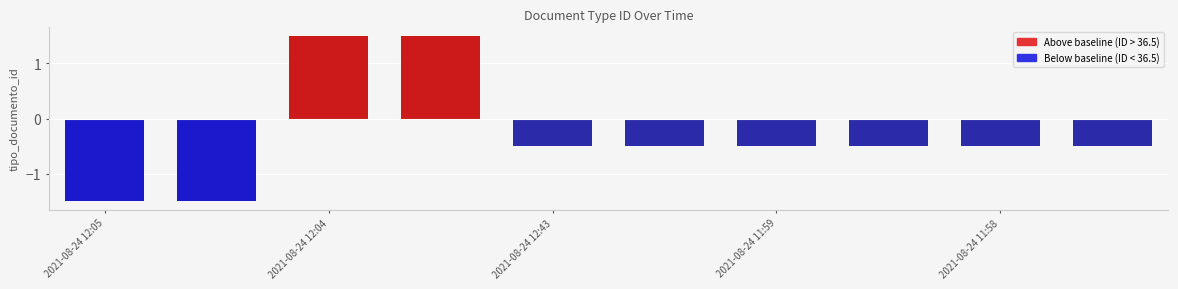

What is the change in value from 2021-08-24 12:05 to 2021-08-24 11:59?

+1